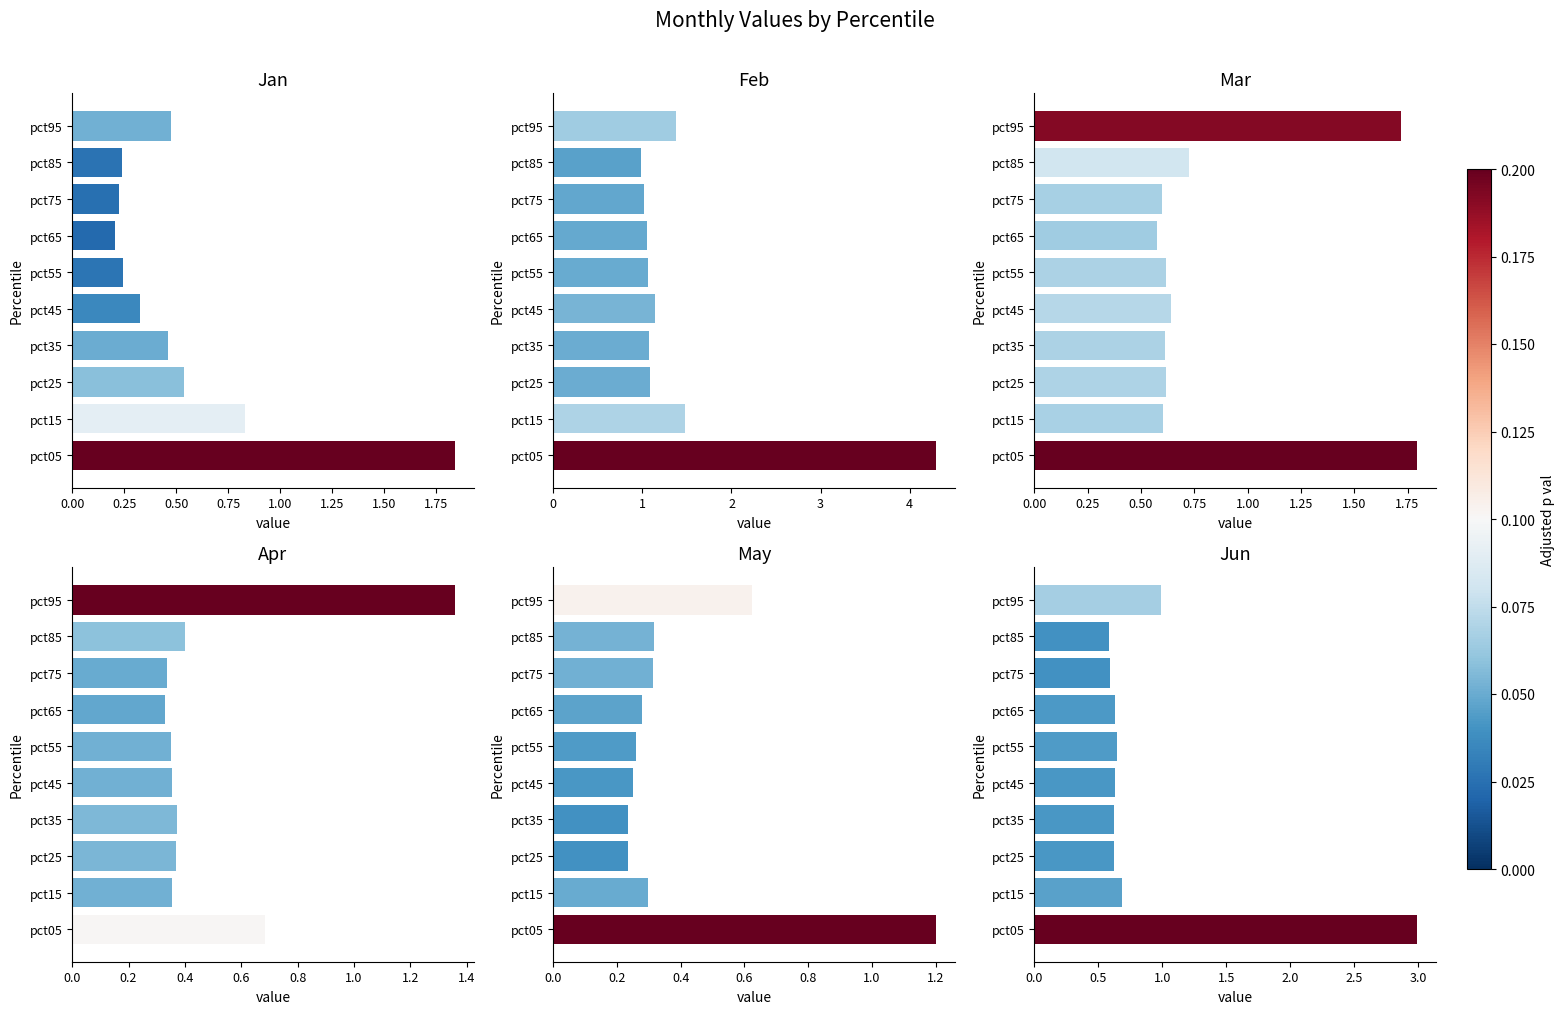

The value of Jan at pct65 is 0.2. True or false?

True